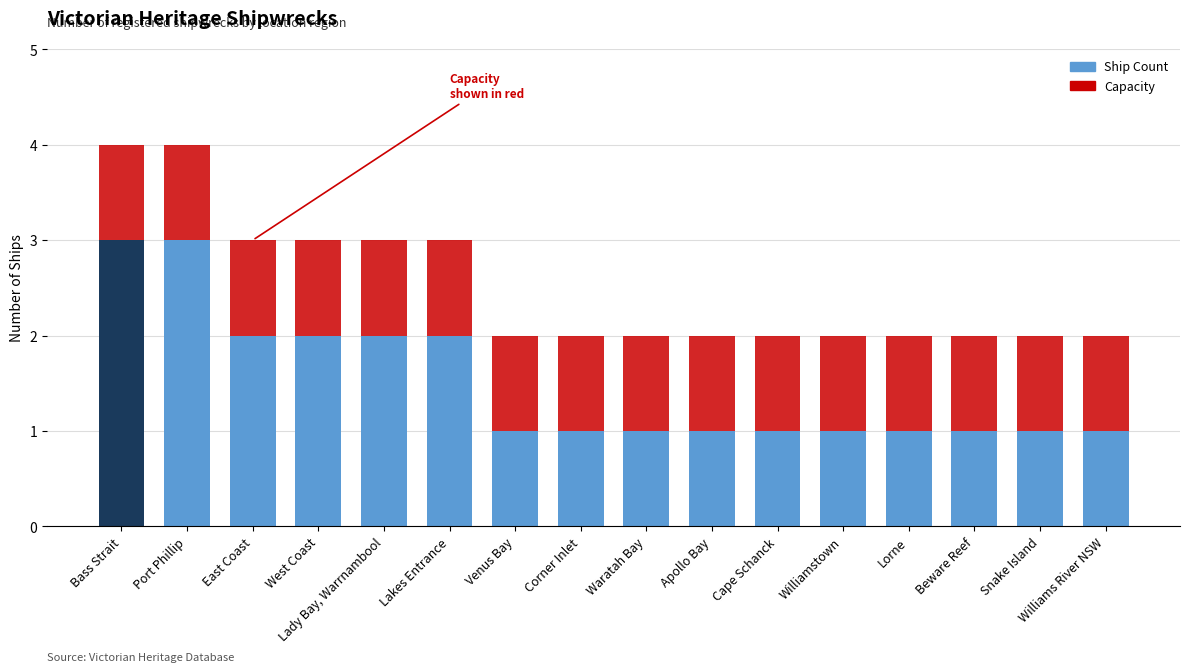

What is the greatest value displayed?

4